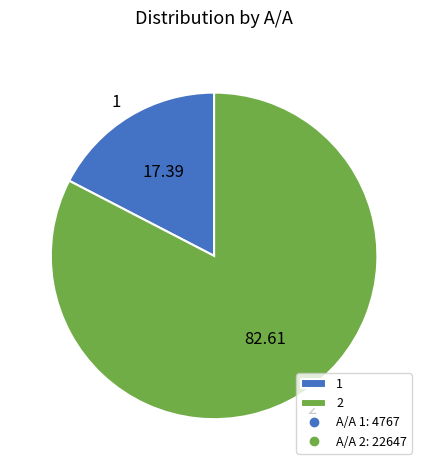

What is the ratio of the value at 2 to the value at 1?

4.8